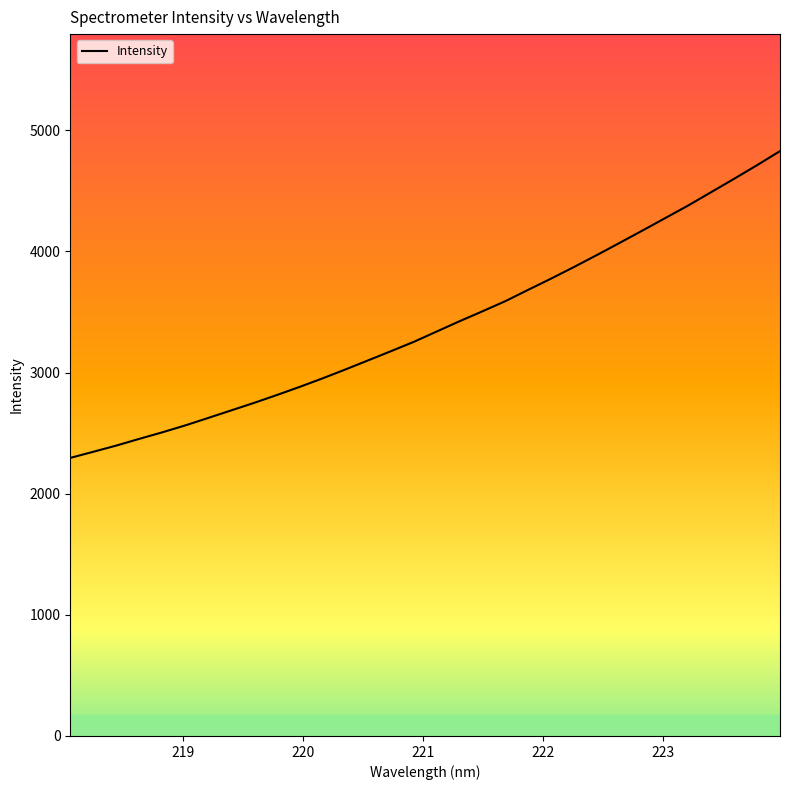

Count the number of categories in the chart.

32